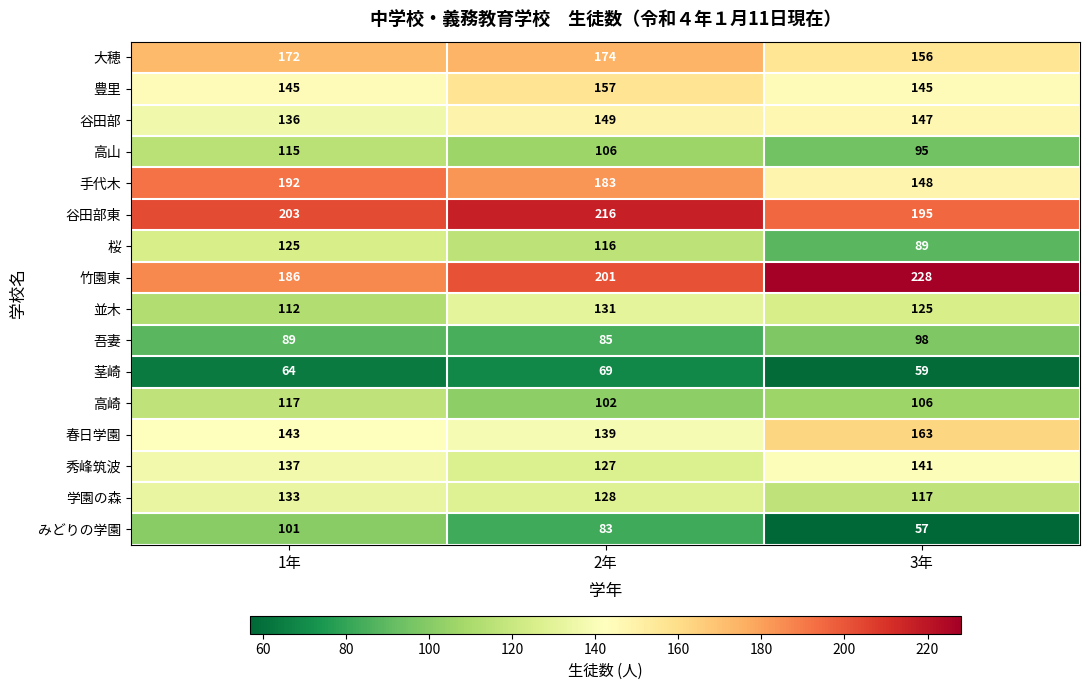

At which category is the sum across all series the highest?

1年